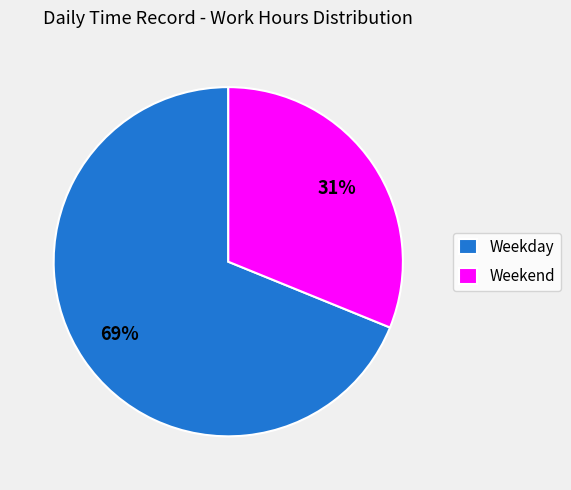

To the nearest percent, what is the average slice percentage?

50%